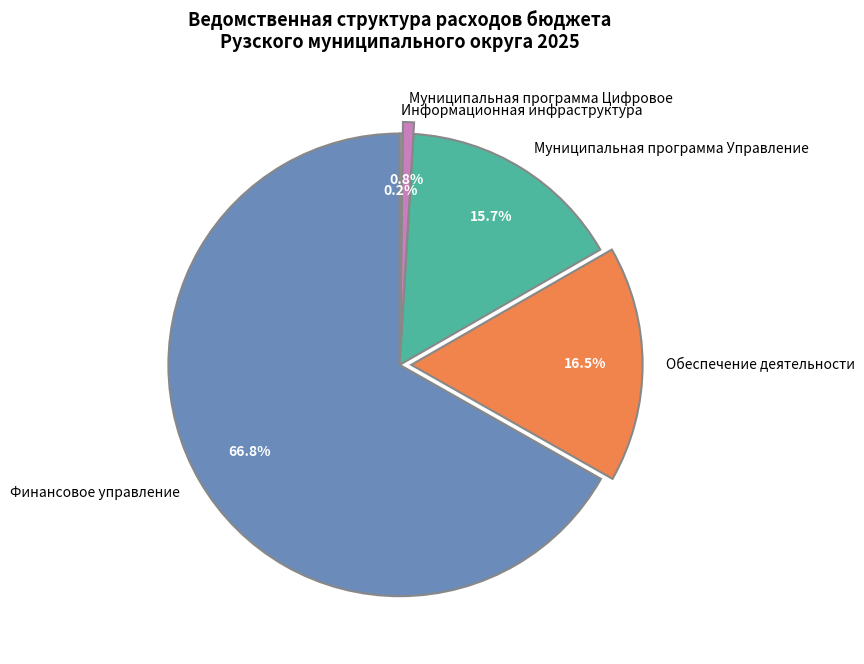

True or false: Финансовое управление accounts for 67% of the total.

True